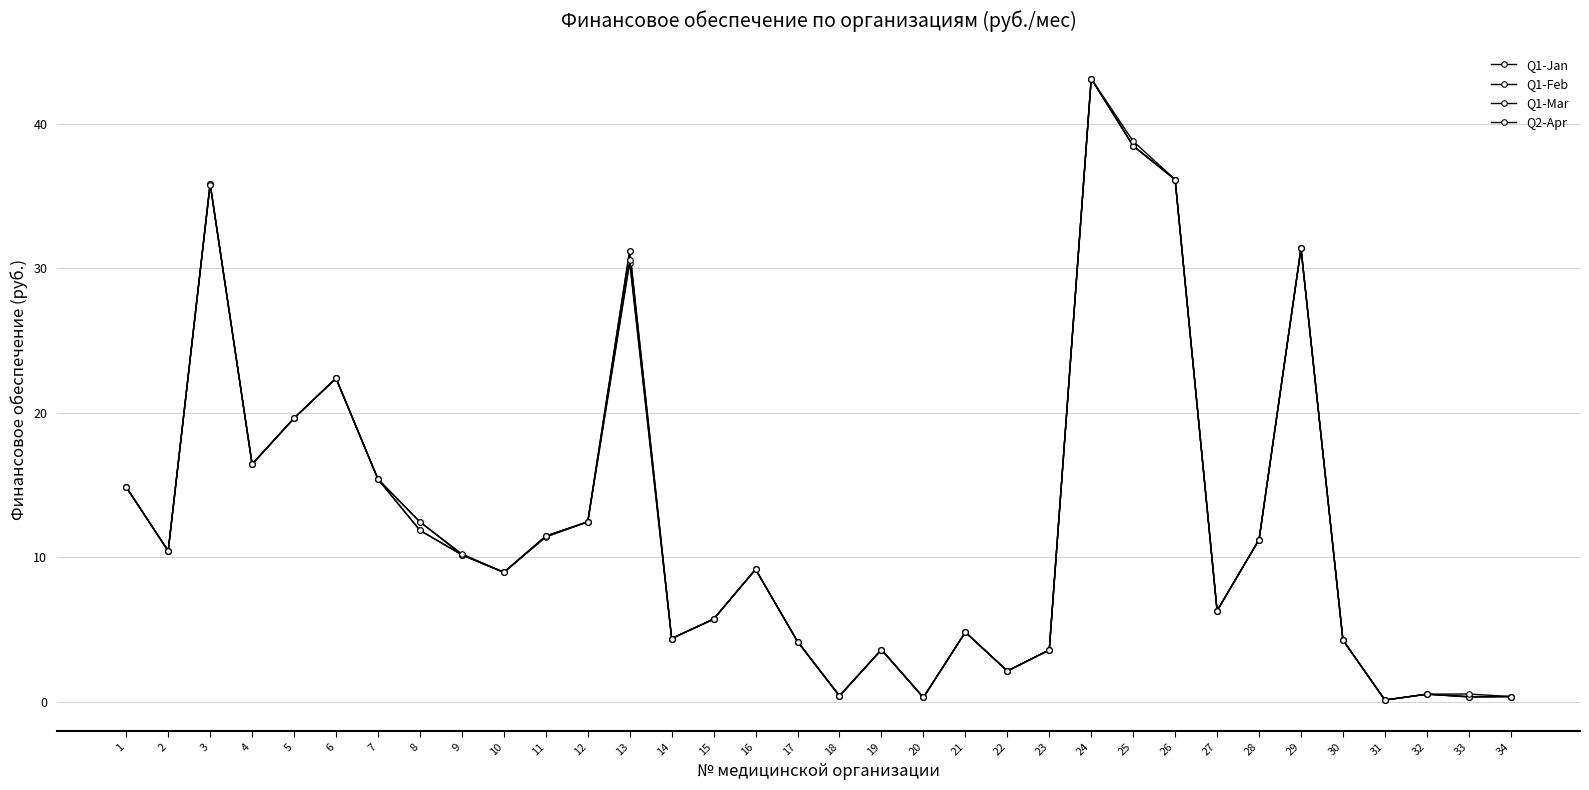

Is this an area chart (filled region under the line)?

No